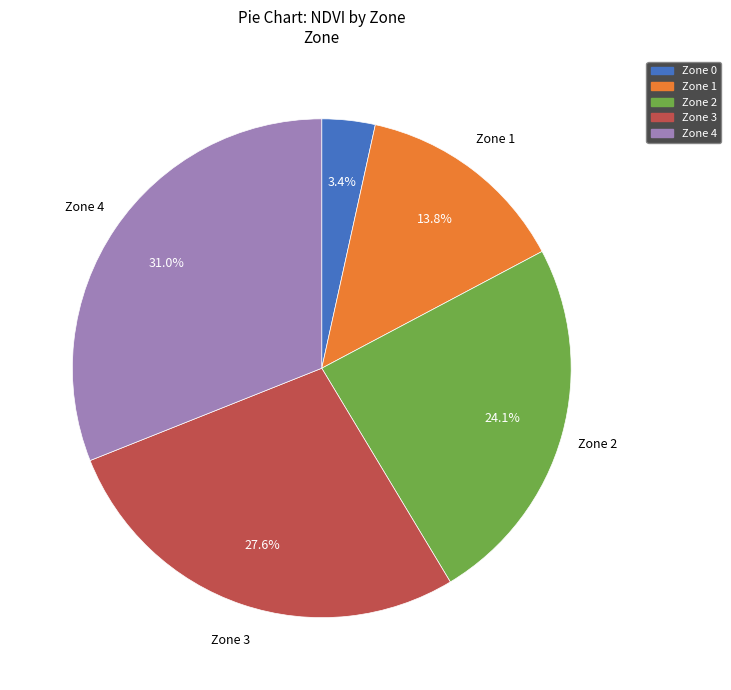

Rank the categories by value from highest to lowest.

Zone 4, Zone 3, Zone 2, Zone 1, Zone 0